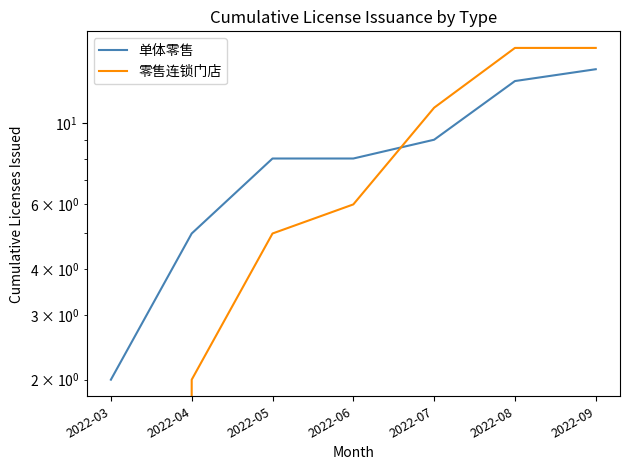

Reading left to right, what are all the values shown in this chart?

单体零售: 2	5	8	8	9	13	14
零售连锁门店: 0	2	5	6	11	16	16